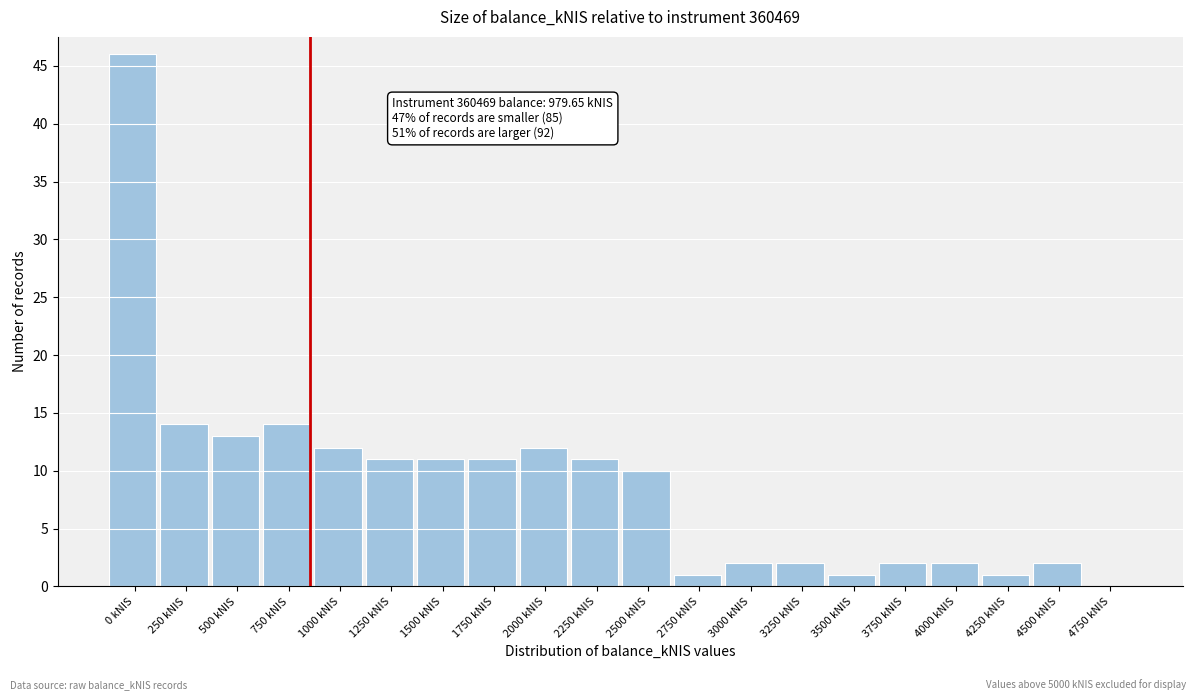

Reading left to right, what are all the values shown in this chart?

0 kNIS=46	250 kNIS=14	500 kNIS=13	750 kNIS=14	1000 kNIS=12	1250 kNIS=11	1500 kNIS=11	1750 kNIS=11	2000 kNIS=12	2250 kNIS=11	2500 kNIS=10	2750 kNIS=1	3000 kNIS=2	3250 kNIS=2	3500 kNIS=1	3750 kNIS=2	4000 kNIS=2	4250 kNIS=1	4500 kNIS=2	4750 kNIS=0